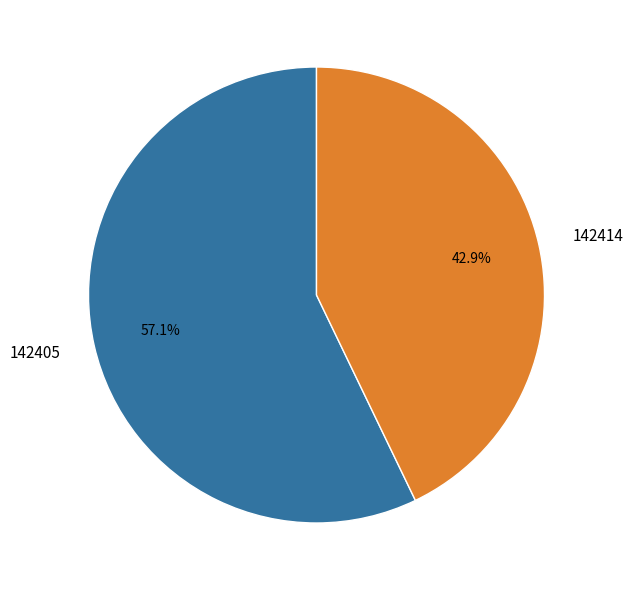

The 142414 slice represents 43% of the pie. True or false?

True